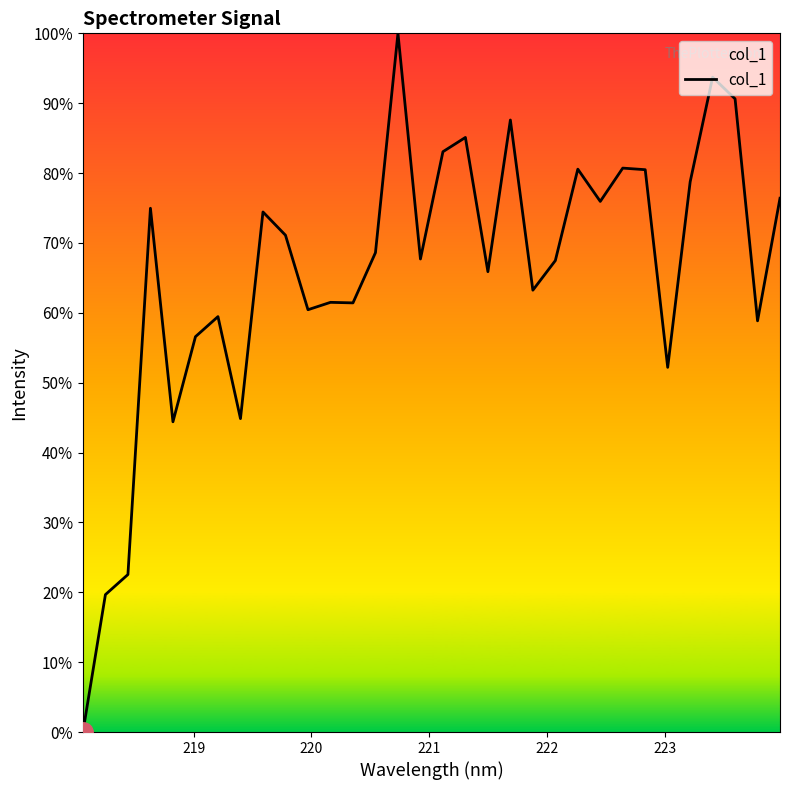

What is the maximum value shown in the chart?

100.0